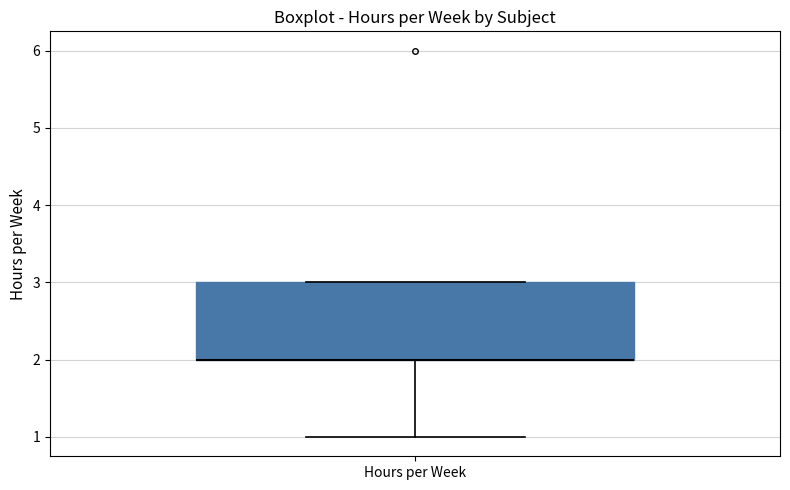

Transcribe this box plot: give where the median line is, the range the box spans, and where the two whiskers end, as read against the y-axis. The values are not printed on the chart, so give them approximately, as read against the axis.

median 2 (drawn on the box's lower edge), box 2 to 3, whiskers 1 to 3